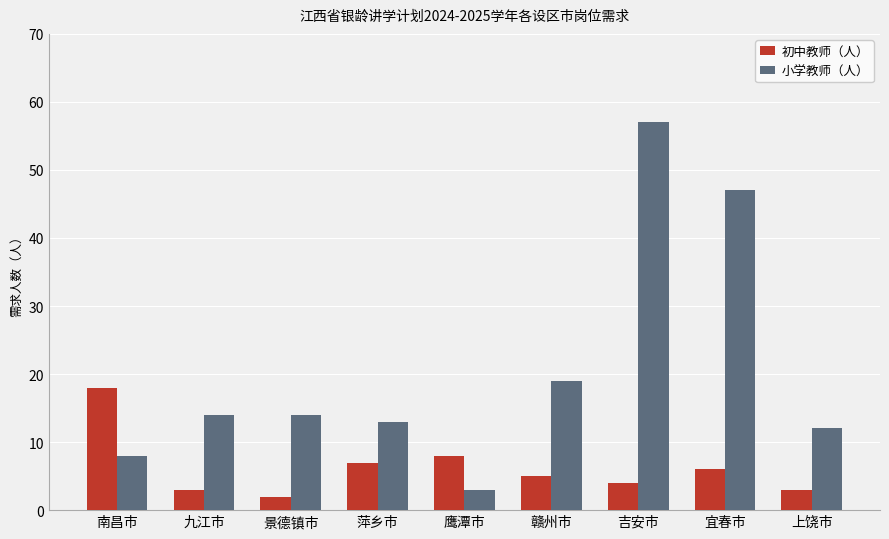

List the series in order of their peak value, lowest first.

初中教师（人）, 小学教师（人）